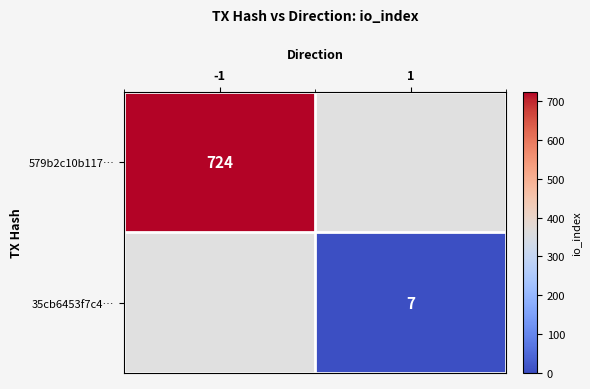

Is the value of 35cb6453f7c4… at 1 greater than the value of 579b2c10b117… at -1?

No